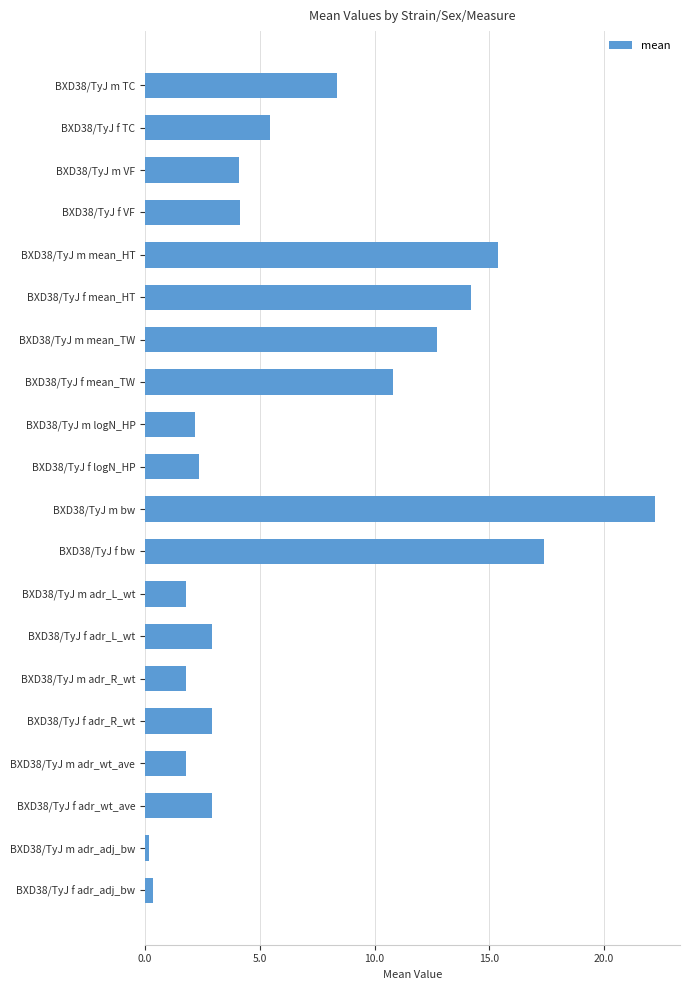

Which has a higher value, BXD38/TyJ m logN_HP or BXD38/TyJ m TC?

BXD38/TyJ m TC